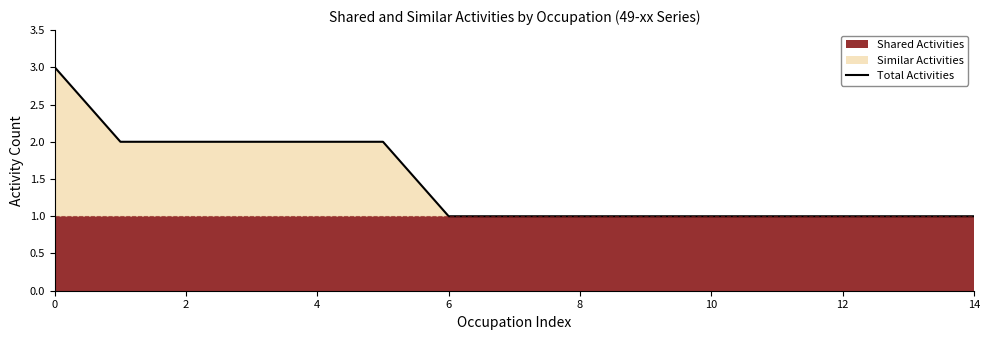

What is the difference between the maximum and minimum values?

2